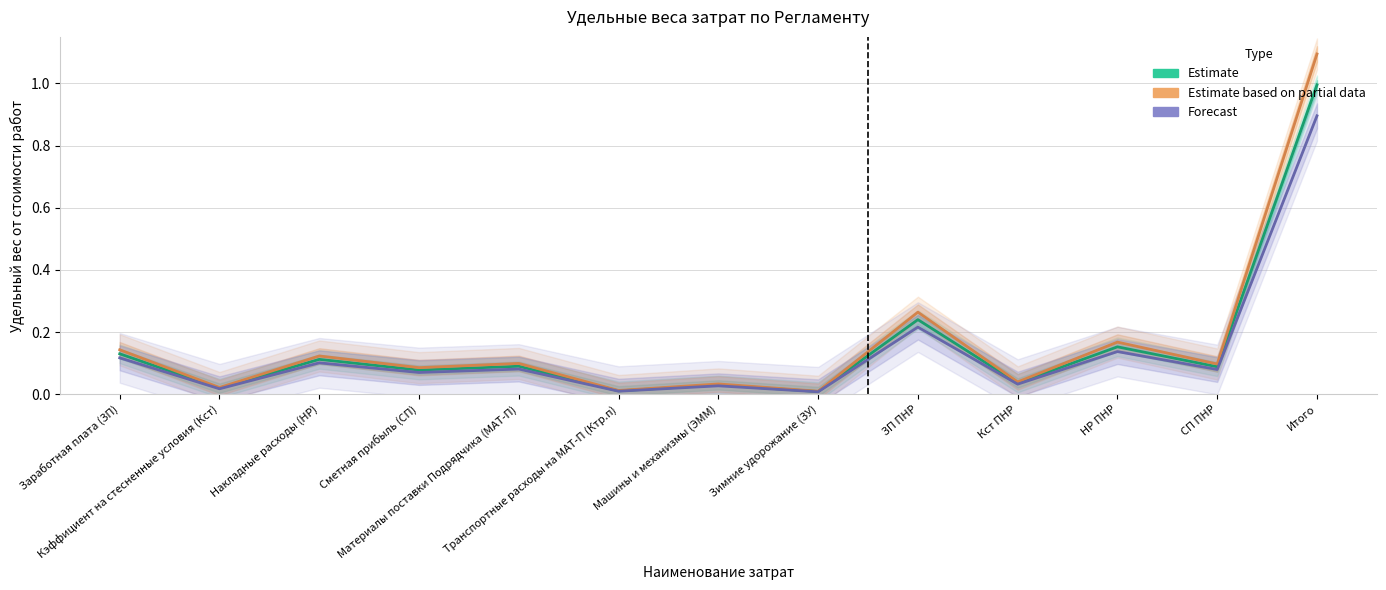

At how many categories does at least one series exceed 0?

13